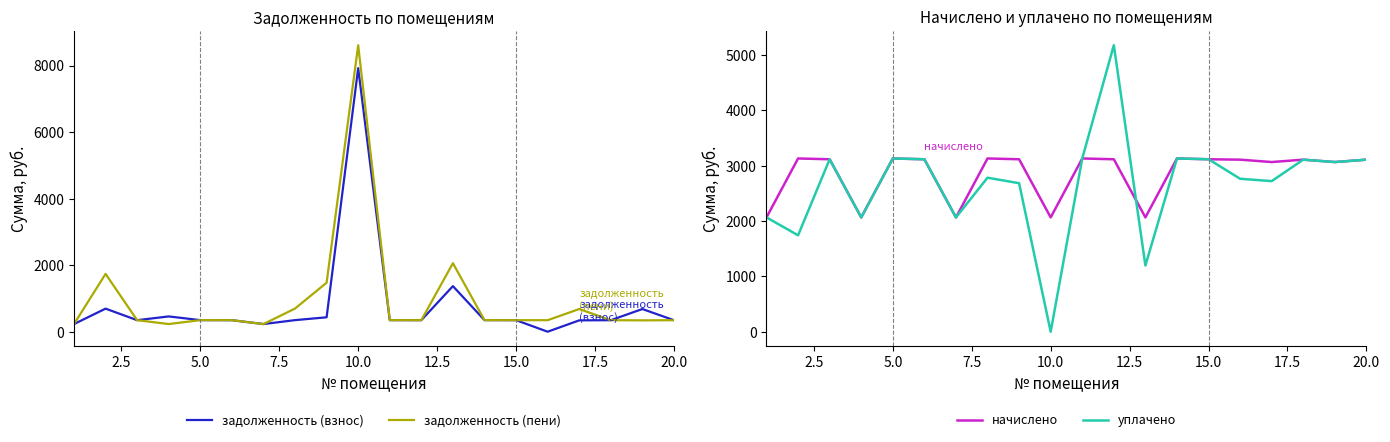

Is this an area chart (filled region under the line)?

No